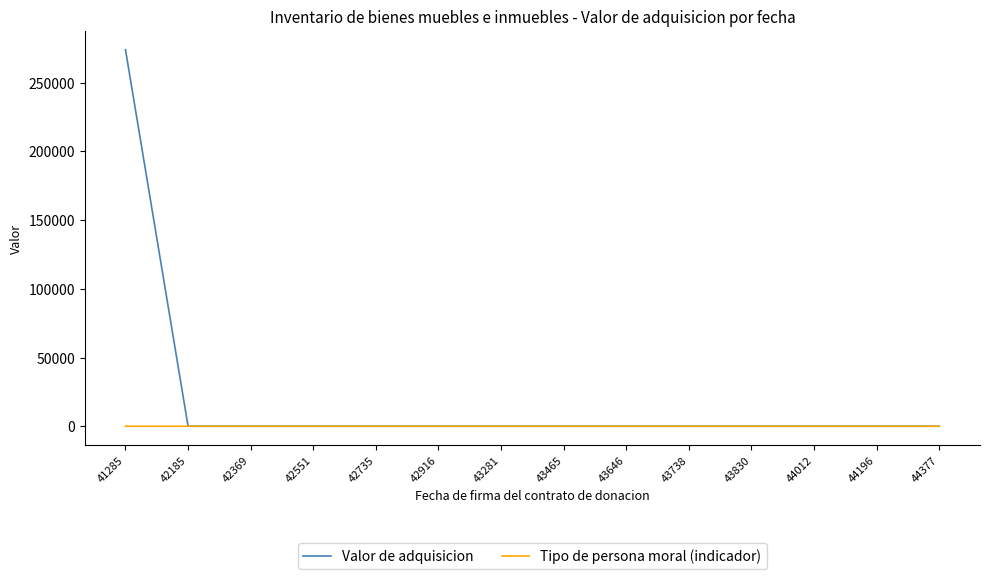

True or false: Valor de adquisicion has a value of 0 at 44377.

True